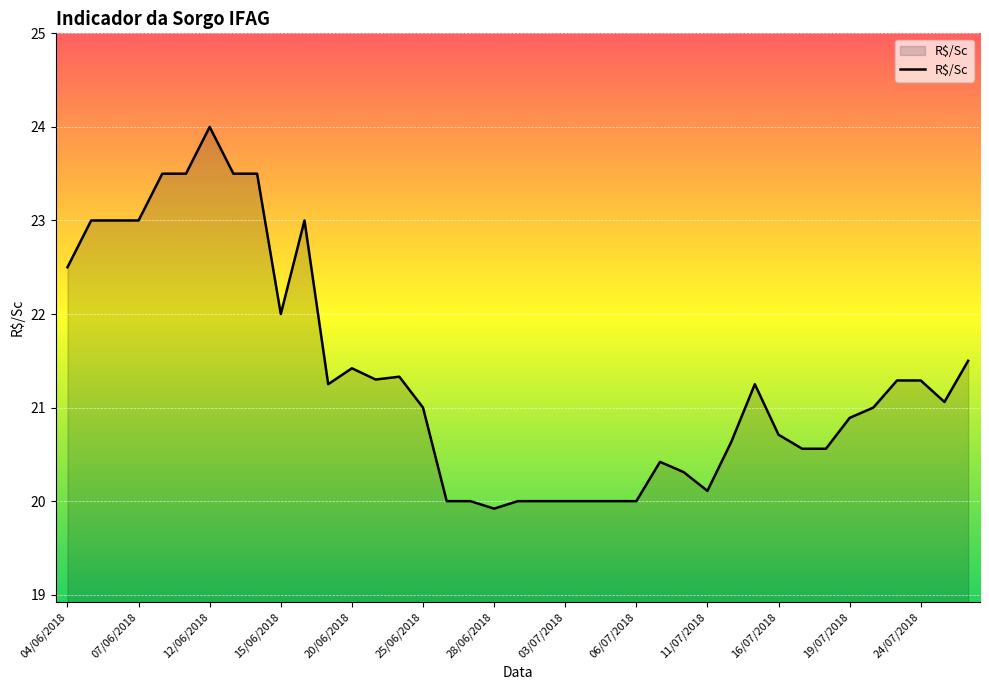

What is the smallest value displayed?

19.9